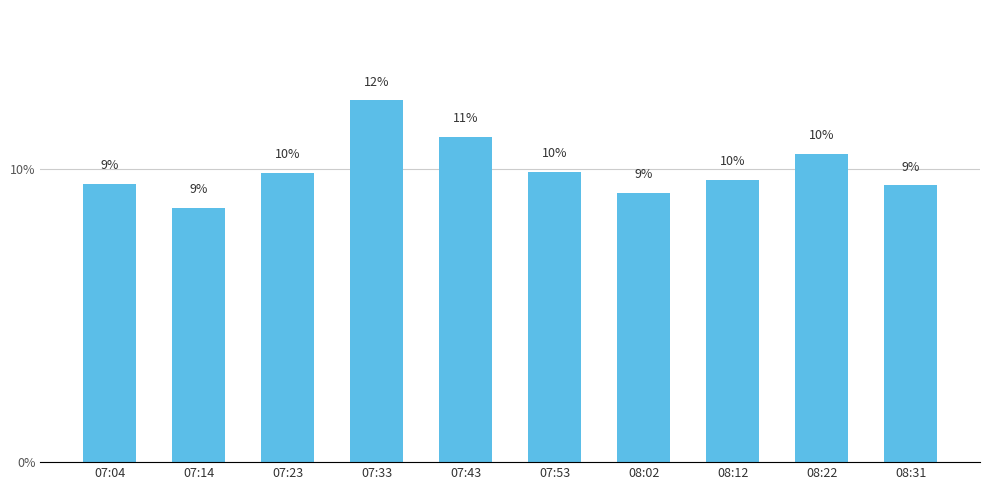

Which label corresponds to the largest value in the chart?

07:33